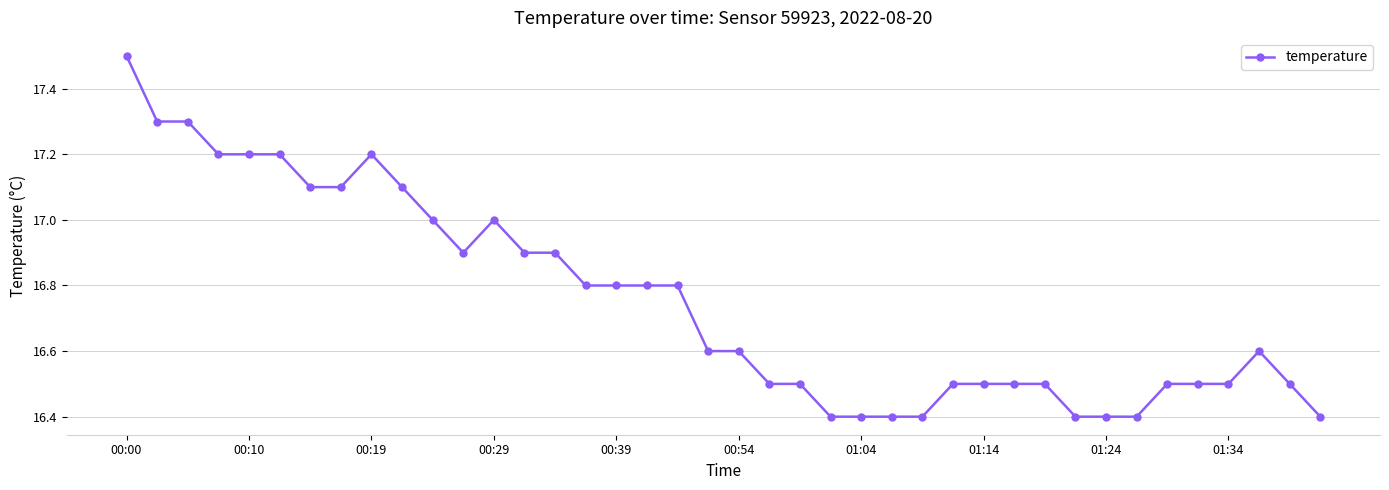

What is the sum of all values?

670.1